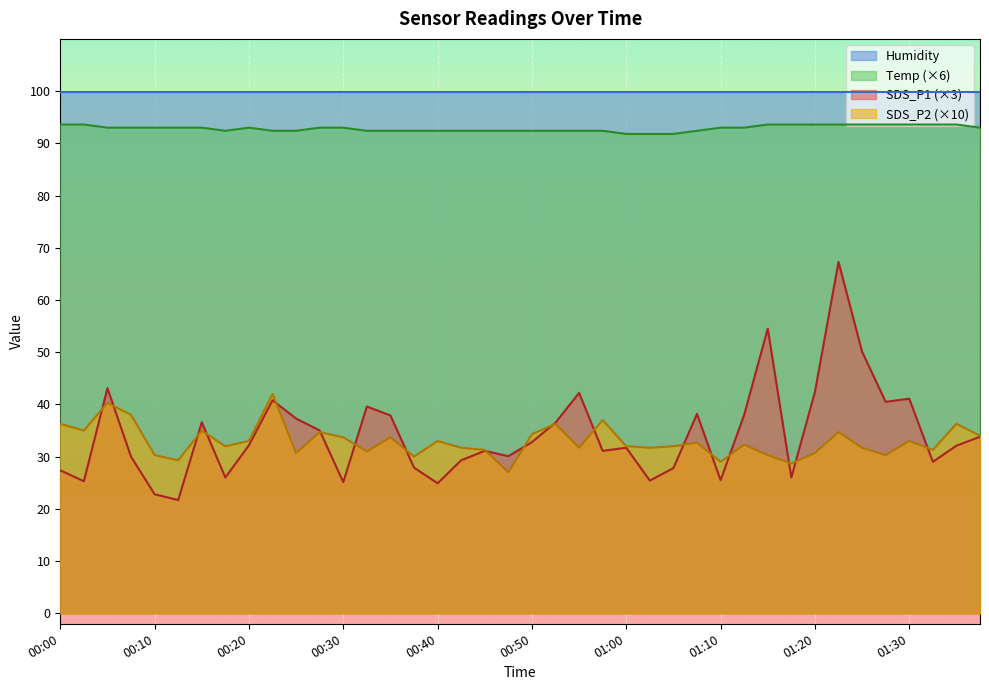

What is the lowest value of the SDS_P2 series?

27.0